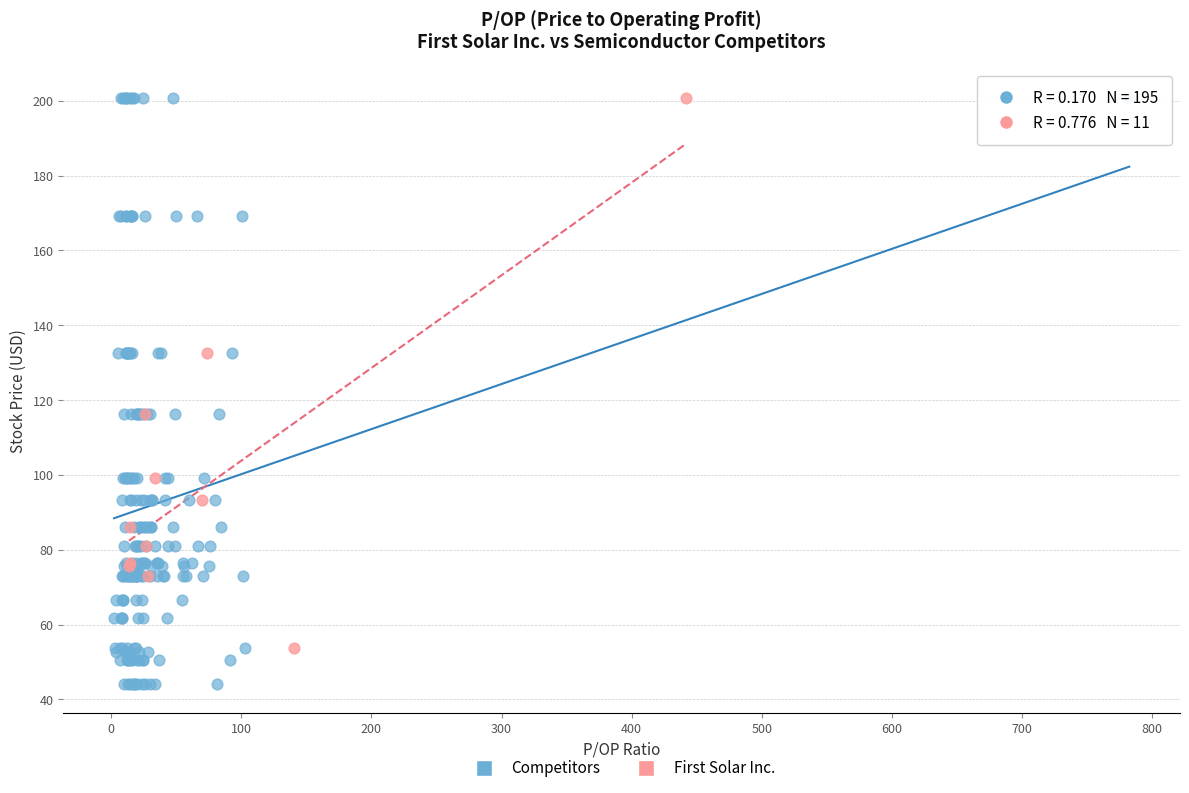

Which series reaches the minimum Y coordinate?

Competitors